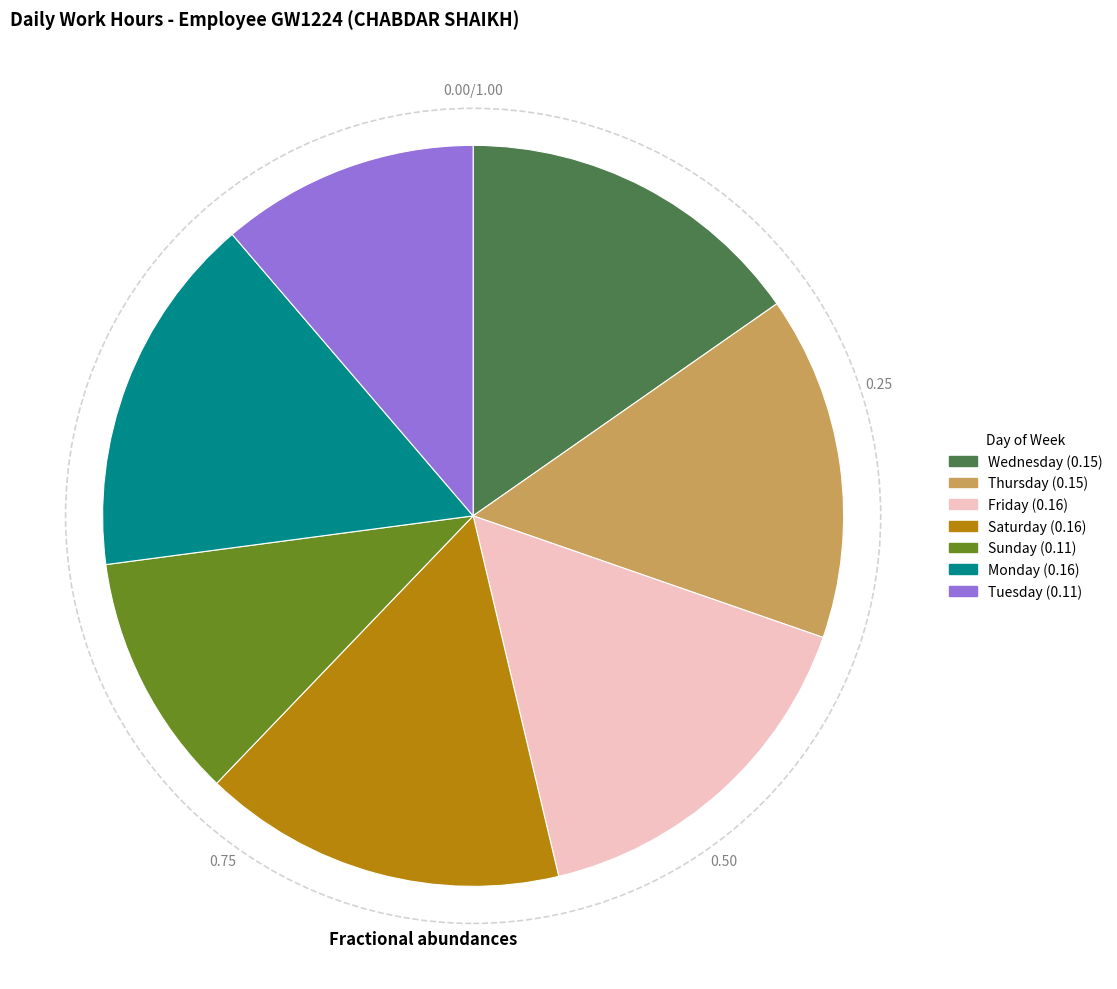

Count the number of slices in the pie.

7